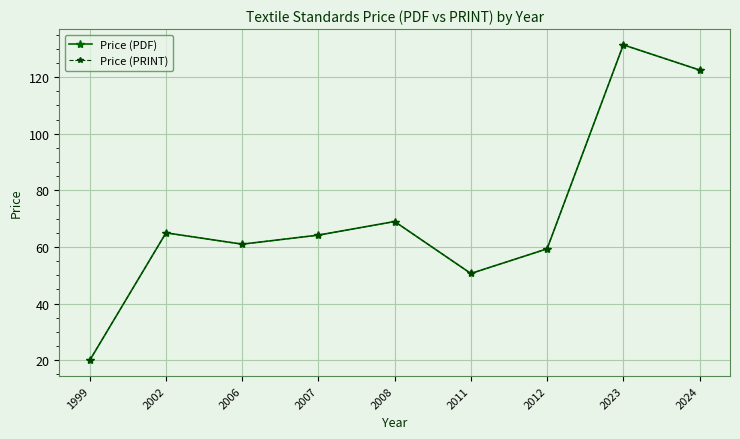

What value does the Price (PRINT) series have at 2023?

131.4